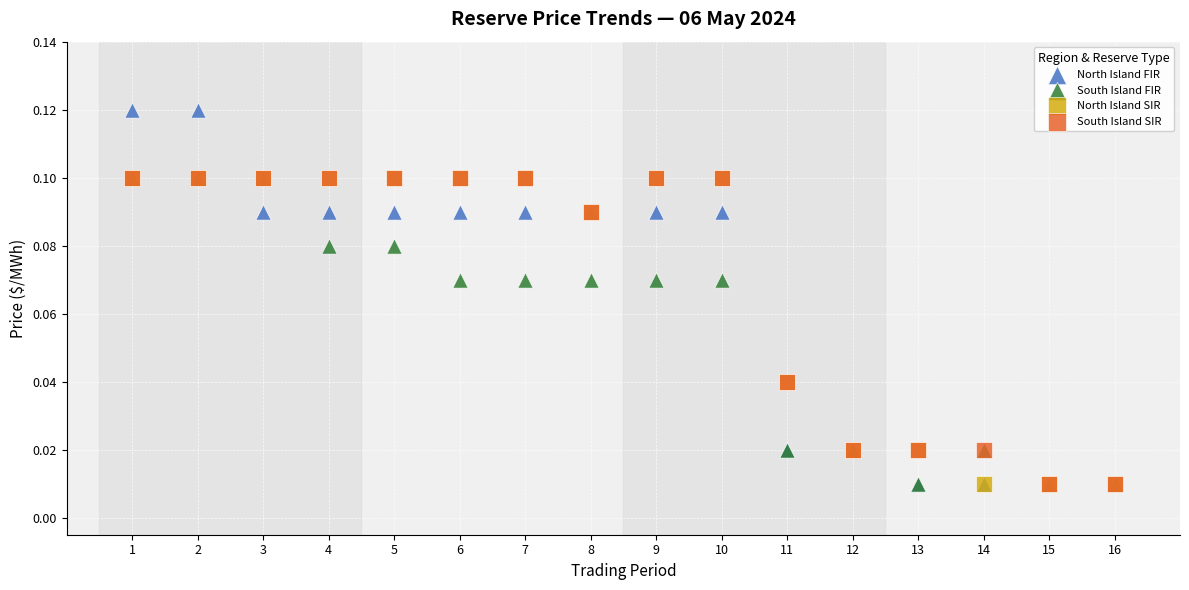

What are all the series names shown in the legend?

North Island FIR, South Island FIR, North Island SIR, South Island SIR